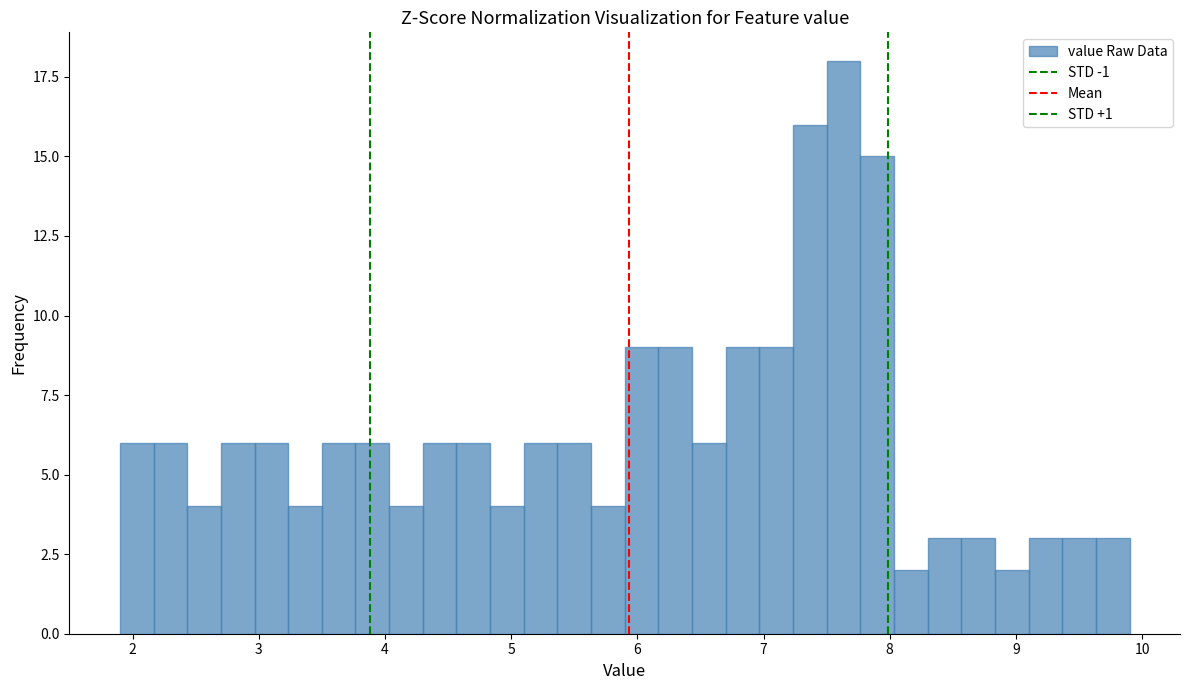

Around what value on the x-axis is the tallest bar? Give the approximate position of its centre, as read against the axis.

7.6